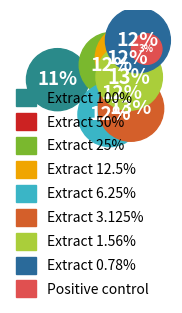

Is it true that Extract 3.125% is 13% of the pie?

True